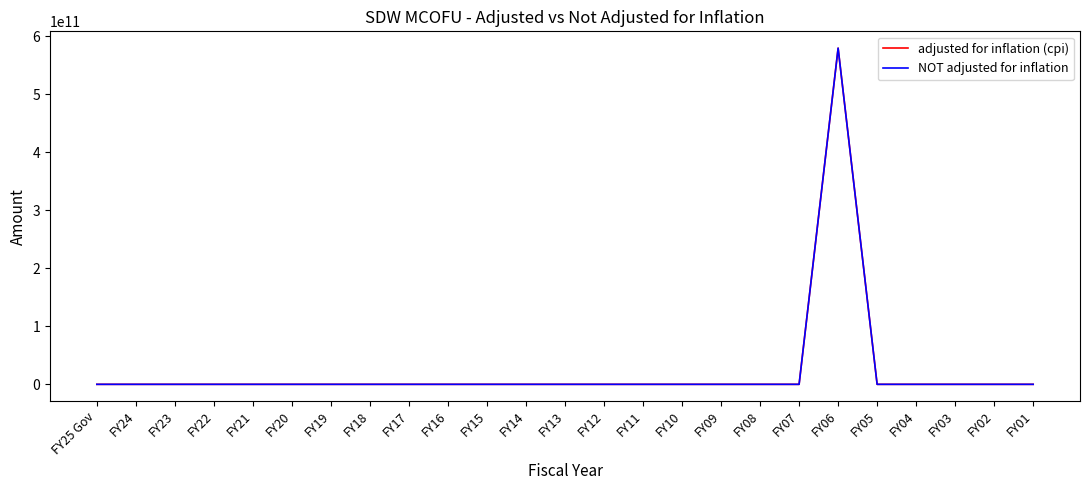

Does the chart display data point markers on the line(s)?

No